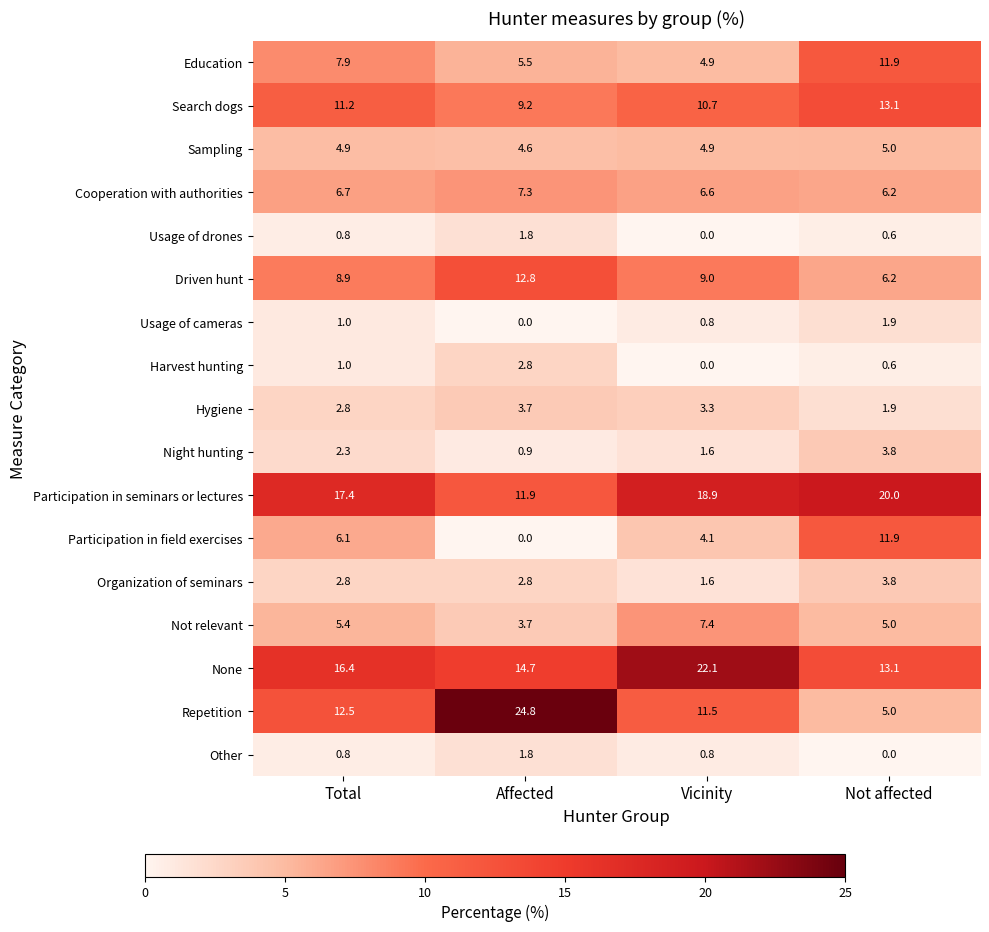

Which category has the lowest value in the Participation in seminars or lectures series?

Affected